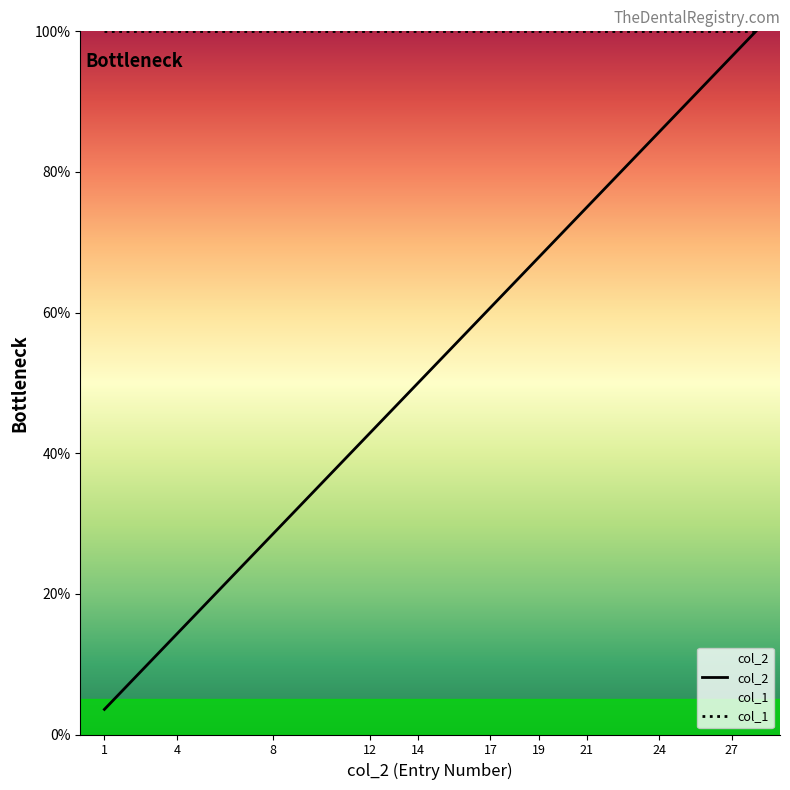

What is the sum of the values at 7 and 22?

103.6